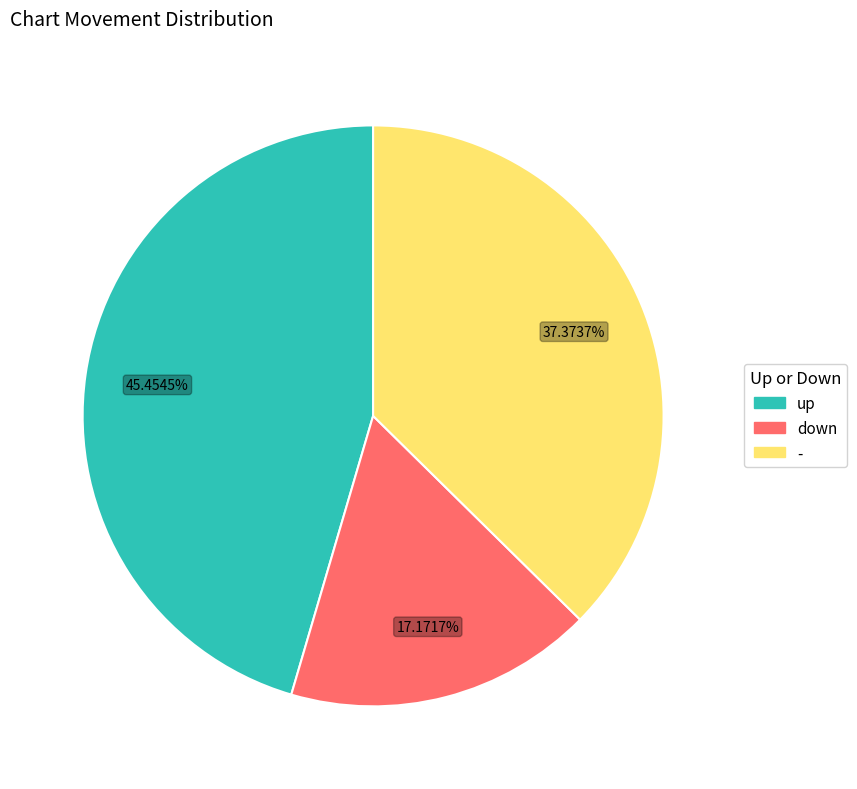

To the nearest percent, what percentage of the pie is -?

37%